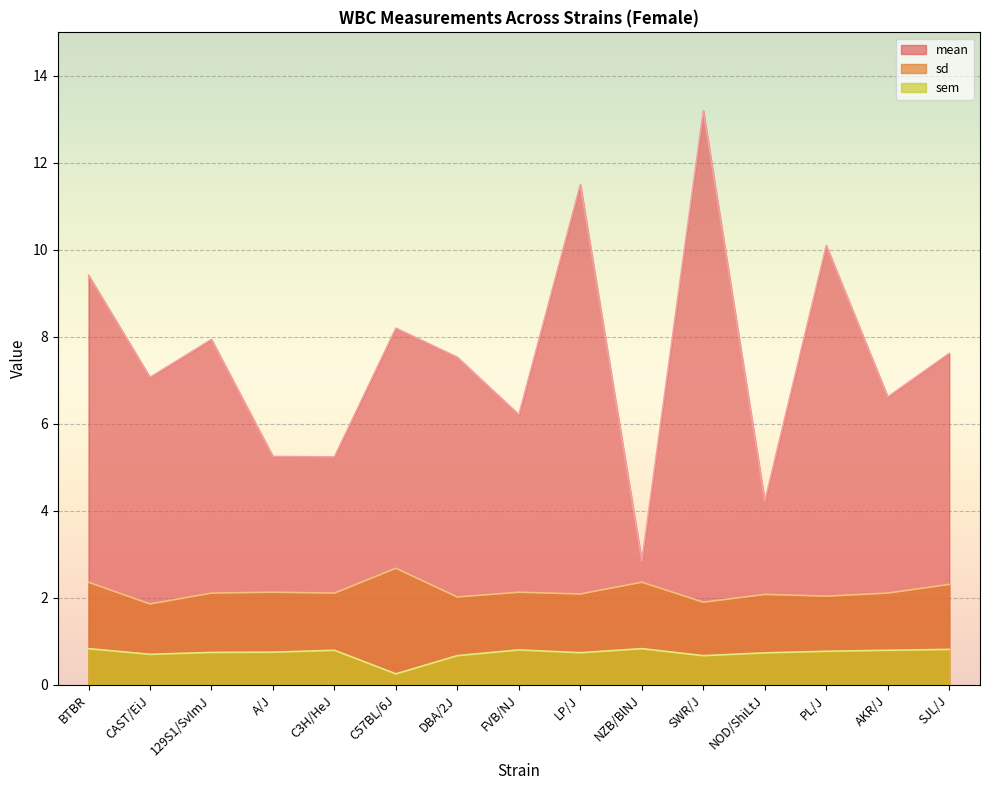

How many lines are shown in the chart?

3